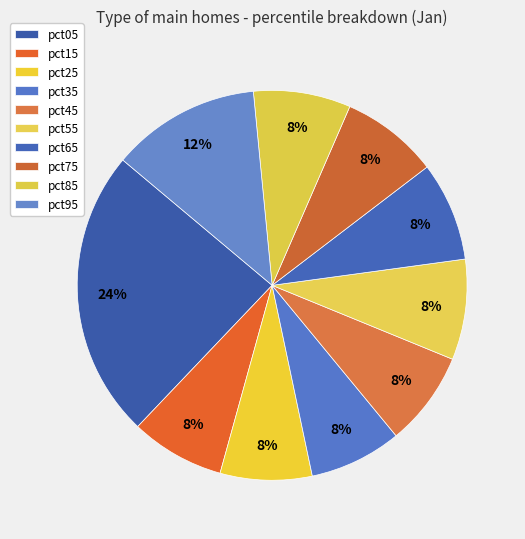

How many slices are in this pie chart?

10